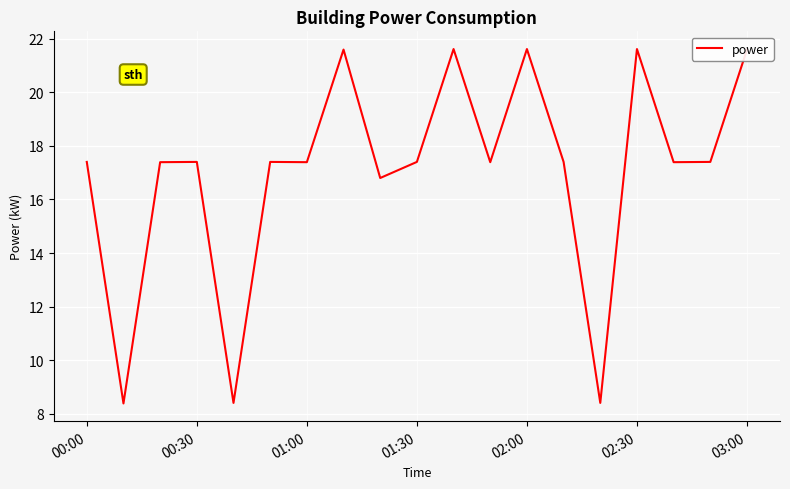

What is the maximum value shown in the chart?

21.6